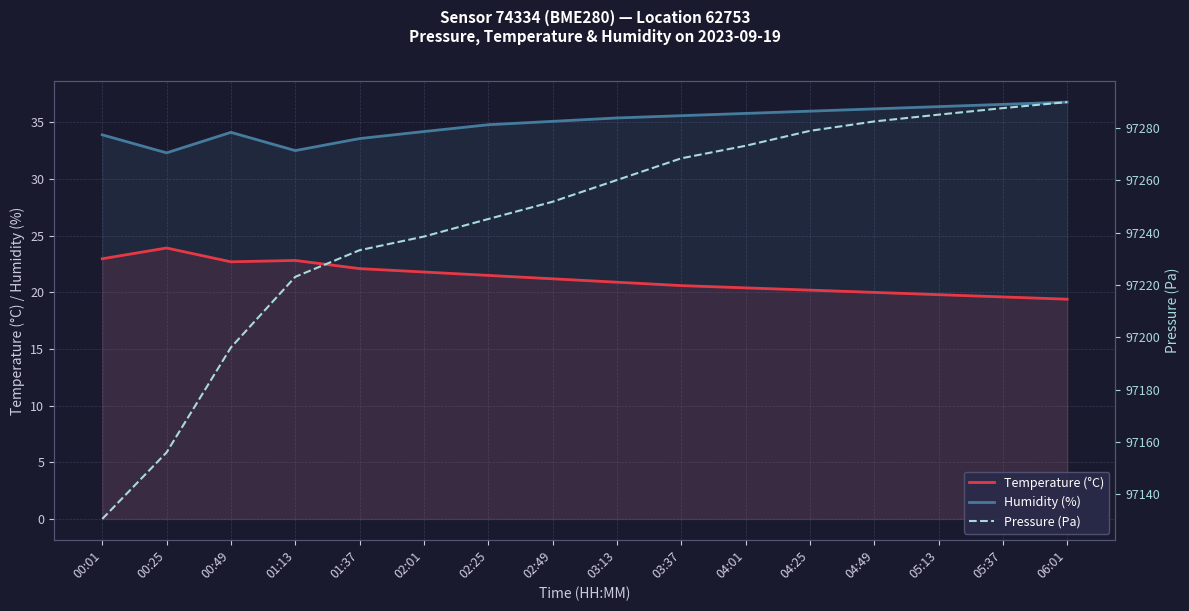

What are all the series names shown in the legend?

Temperature (°C), Humidity (%), Pressure (Pa)